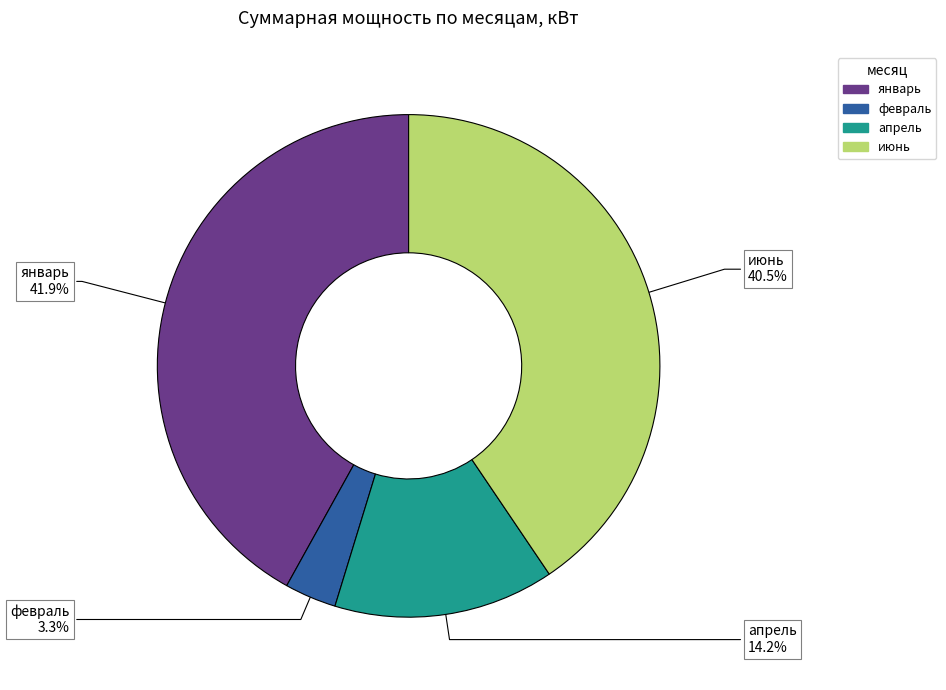

To the nearest percent, what is the average slice percentage?

25%